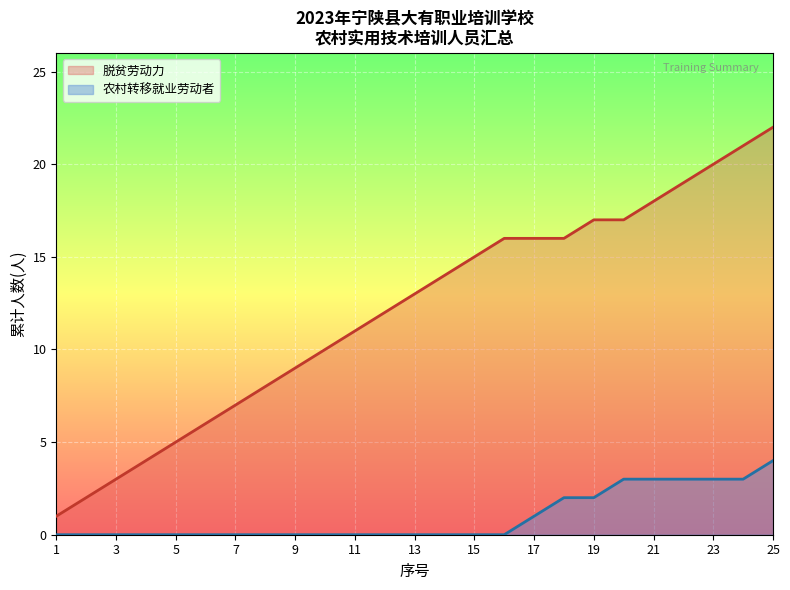

What is the value of the 脱贫劳动力 point at the 21st from the left?

18